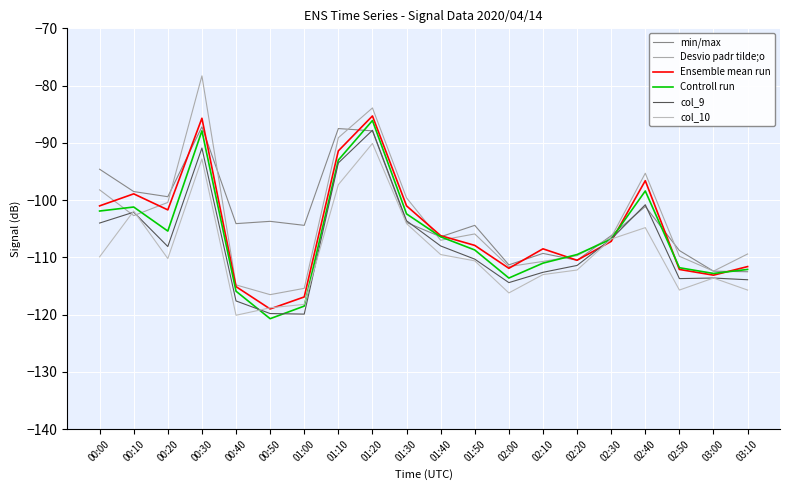

At which category is the sum across all series the highest?

01:20